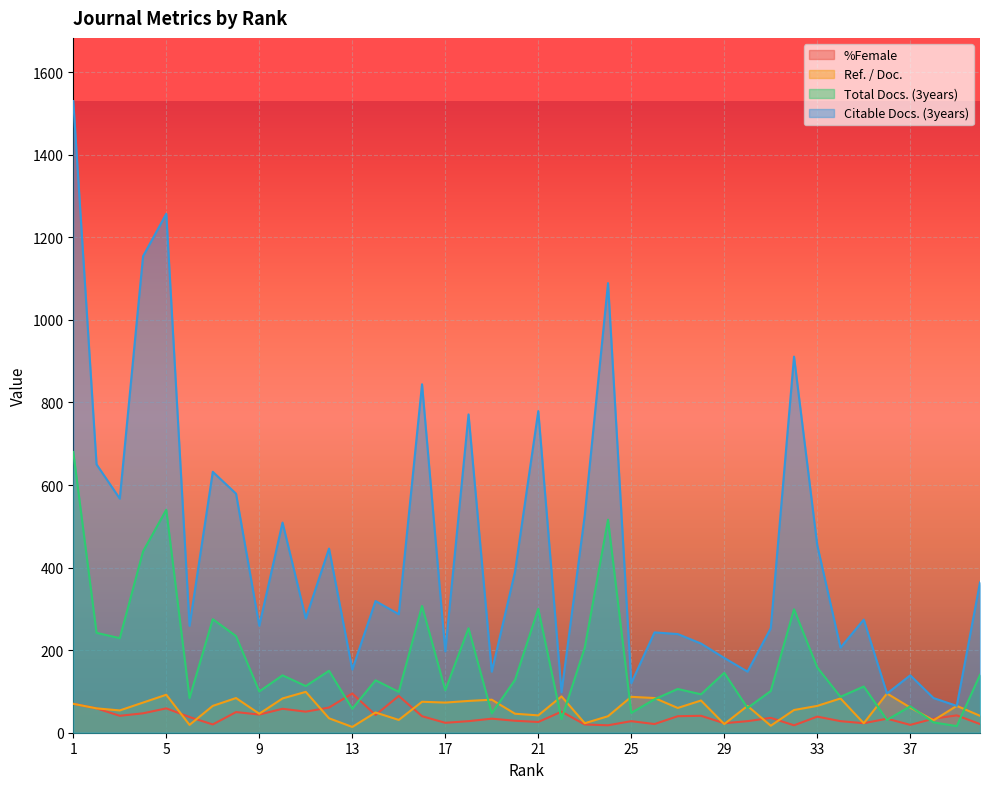

Reading left to right, what are all the values shown in this chart?

%Female: 1=70	2=59	3=41	4=47	5=59	6=38	7=20	8=50	9=44	10=58	11=51	12=61	13=95	14=43	15=89	16=40	17=24	18=28	19=34	20=29	21=26	22=51	23=20	24=18	25=28	26=21	27=40	28=41	29=23	30=28	31=36	32=18	33=39	34=28	35=23	36=34	37=19	38=34	39=42	40=21
Ref. / Doc.: 1=70	2=59	3=54	4=73	5=92	6=19	7=65	8=84	9=46	10=83	11=99	12=35	13=14	14=49	15=31	16=75	17=73	18=77	19=80	20=46	21=42	22=88	23=23	24=40	25=87	26=84	27=60	28=78	29=21	30=65	31=17	32=55	33=65	34=83	35=23	36=95	37=61	38=30	39=65	40=41
Total Docs. (3years): 1=680	2=242	3=229	4=439	5=540	6=84	7=275	8=234	9=100	10=139	11=113	12=150	13=58	14=127	15=99	16=307	17=103	18=253	19=47	20=128	21=300	22=33	23=206	24=516	25=48	26=81	27=106	28=93	29=145	30=60	31=101	32=299	33=158	34=87	35=112	36=31	37=64	38=25	39=16	40=140
Citable Docs. (3years): 1=1530	2=650	3=567	4=1154	5=1257	6=259	7=632	8=579	9=259	10=509	11=277	12=446	13=153	14=319	15=287	16=844	17=197	18=771	19=148	20=390	21=779	22=98	23=527	24=1089	25=120	26=243	27=239	28=216	29=181	30=148	31=253	32=911	33=454	34=206	35=274	36=95	37=139	38=84	39=65	40=364